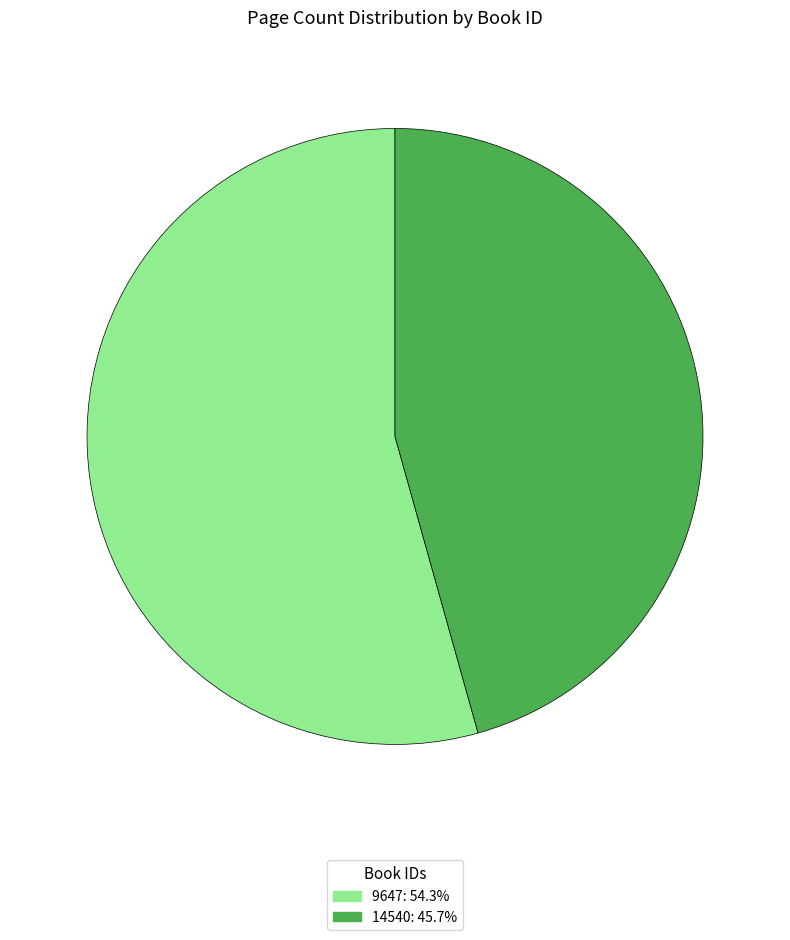

Does 9647 account for over 50% of the chart?

Yes